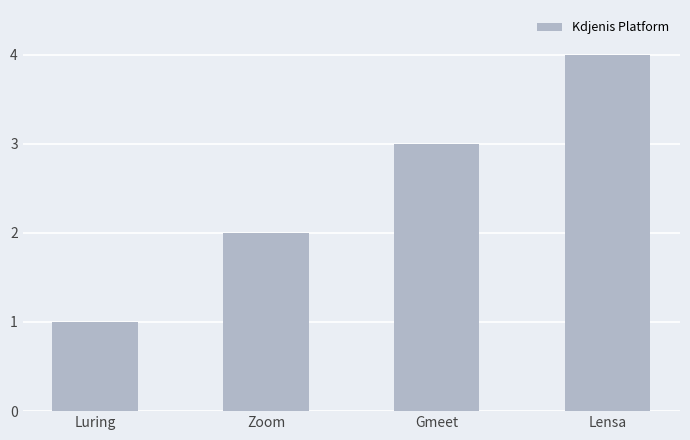

Reading left to right, extract all data points from this chart.

Luring=1	Zoom=2	Gmeet=3	Lensa=4